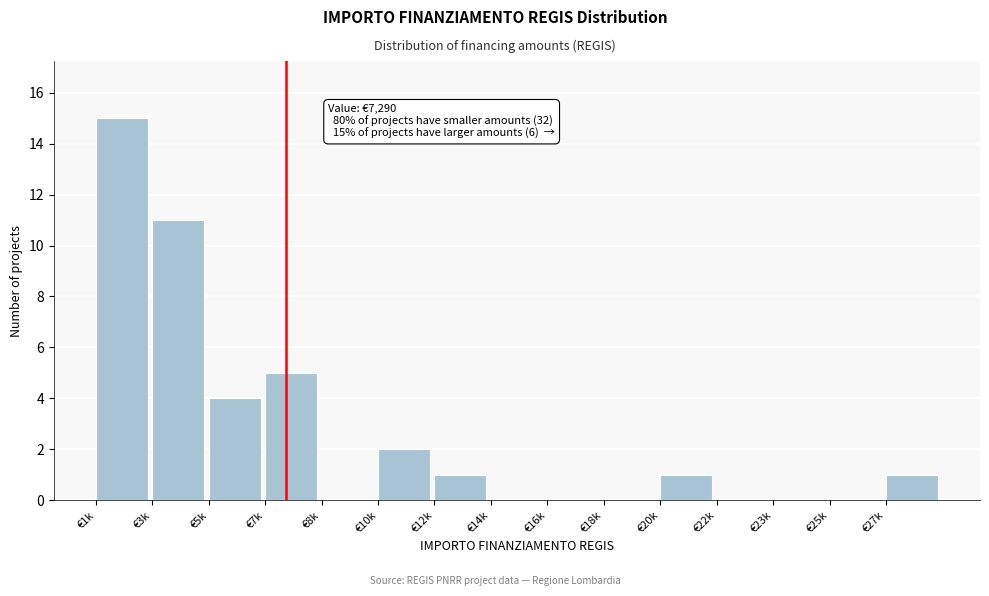

Reading left to right, what are all the values shown in this chart?

€1k=15	€3k=11	€5k=4	€7k=5	€8k=0	€10k=2	€12k=1	€14k=0	€16k=0	€18k=0	€20k=1	€22k=0	€23k=0	€25k=0	€27k=1